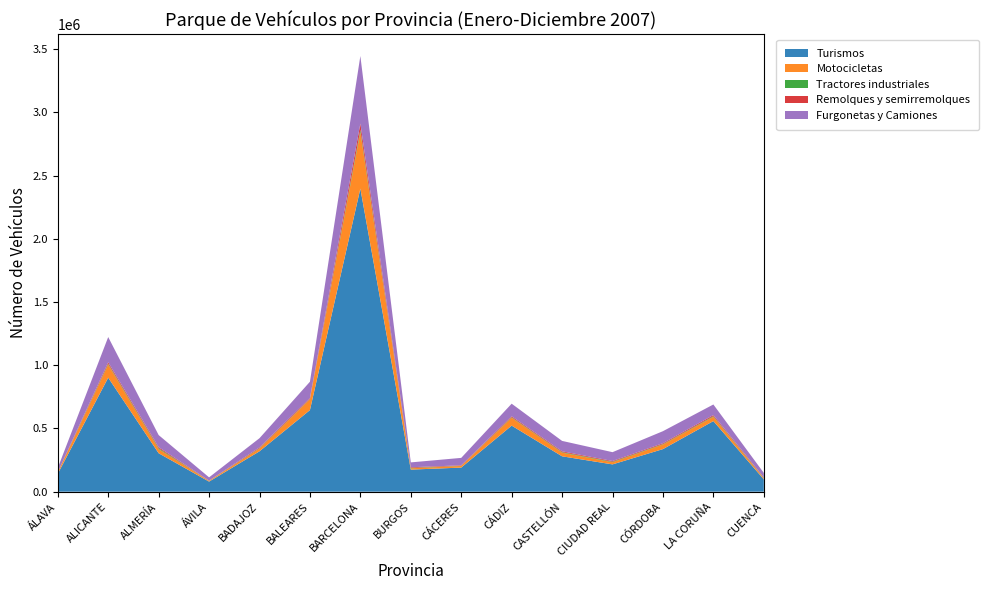

Reading left to right, list all the values displayed in this chart.

Turismos: ÁLAVA=141555	ALICANTE=901546	ALMERÍA=304071	ÁVILA=79798	BADAJOZ=319349	BALEARES=645216	BARCELONA=2396656	BURGOS=174563	CÁCERES=190564	CÁDIZ=522313	CASTELLÓN=279708	CIUDAD REAL=215825	CÓRDOBA=336667	LA CORUÑA=558353	CUENCA=97672
Motocicletas: ÁLAVA=9566	ALICANTE=104247	ALMERÍA=32981	ÁVILA=5429	BADAJOZ=21399	BALEARES=85792	BARCELONA=448026	BURGOS=10297	CÁCERES=13015	CÁDIZ=62815	CASTELLÓN=29107	CIUDAD REAL=17042	CÓRDOBA=36926	LA CORUÑA=34055	CUENCA=7976
Tractores industriales: ÁLAVA=1466	ALICANTE=5902	ALMERÍA=6379	ÁVILA=929	BADAJOZ=3168	BALEARES=2267	BARCELONA=17106	BURGOS=3305	CÁCERES=1415	CÁDIZ=3682	CASTELLÓN=3964	CIUDAD REAL=3926	CÓRDOBA=3189	LA CORUÑA=4585	CUENCA=3187
Remolques y semirremolques: ÁLAVA=2807	ALICANTE=11708	ALMERÍA=8518	ÁVILA=1718	BADAJOZ=6185	BALEARES=7543	BARCELONA=49357	BURGOS=5030	CÁCERES=3388	CÁDIZ=7351	CASTELLÓN=6494	CIUDAD REAL=5599	CÓRDOBA=6431	LA CORUÑA=8714	CUENCA=4103
Furgonetas y Camiones: ÁLAVA=32267	ALICANTE=199434	ALMERÍA=95899	ÁVILA=25454	BADAJOZ=72955	BALEARES=128685	BARCELONA=533995	BURGOS=38466	CÁCERES=58898	CÁDIZ=99742	CASTELLÓN=82335	CIUDAD REAL=70100	CÓRDOBA=95267	LA CORUÑA=83895	CUENCA=35489